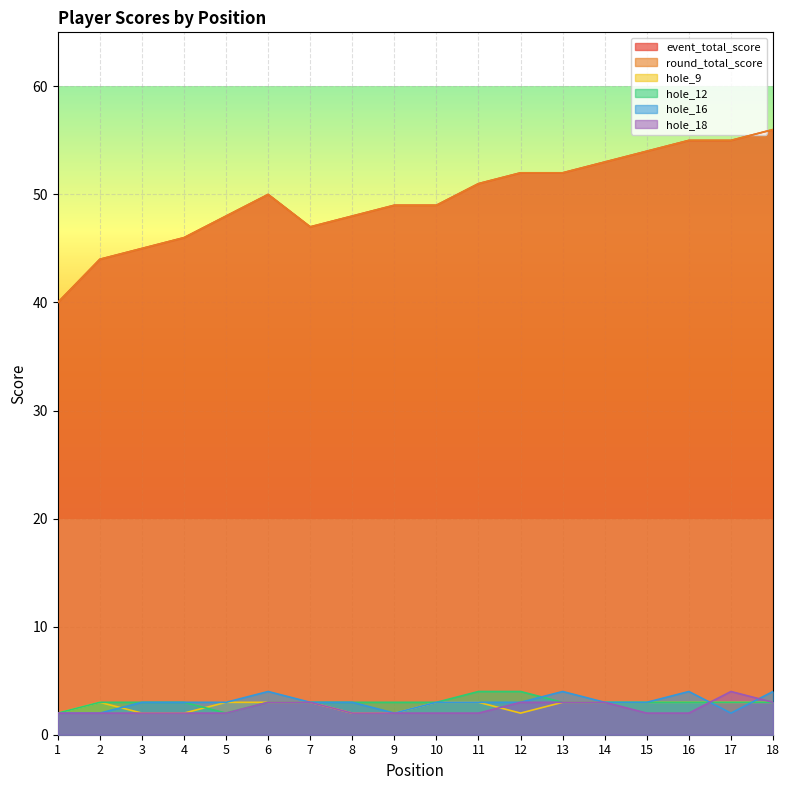

What is the value of the hole_9 point at the 13th from the left?

3